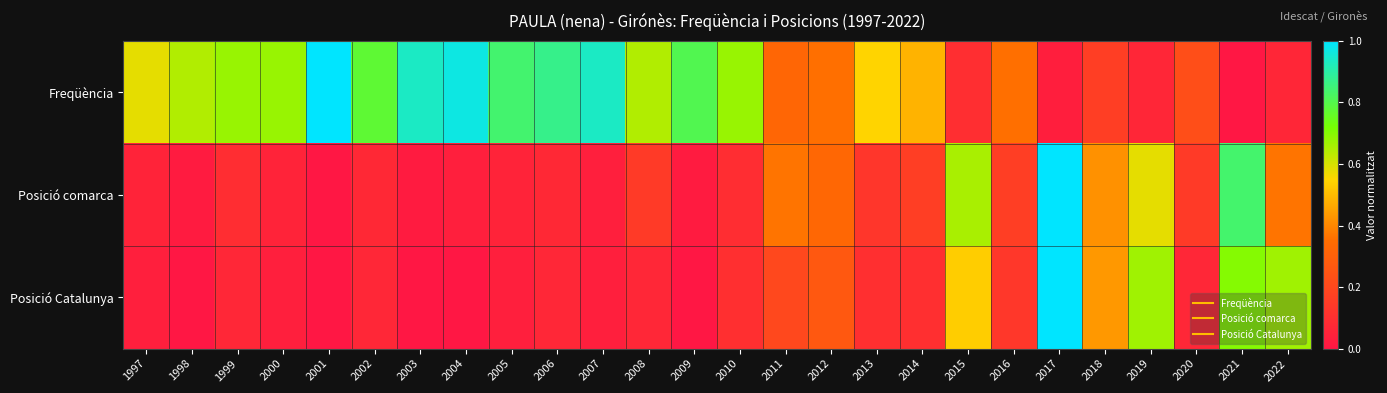

Rank the series by their maximum value, from lowest to highest.

Freqüència, Posició comarca, Posició Catalunya